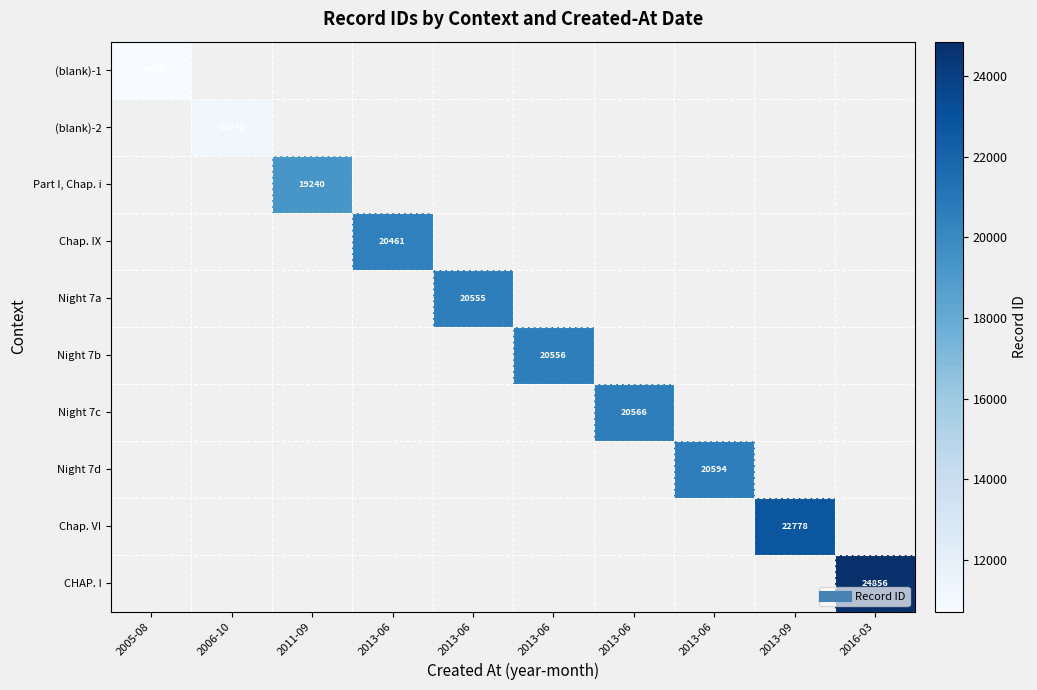

At how many categories does at least one series exceed 18300?

8